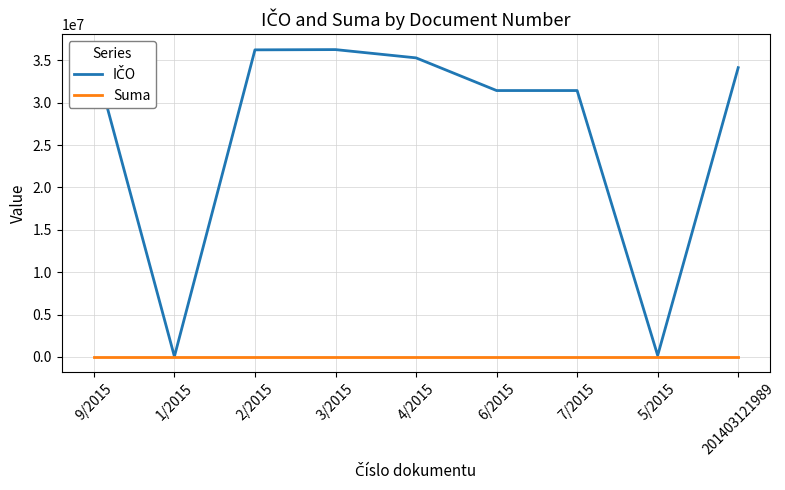

What is the greatest value displayed?

36260665